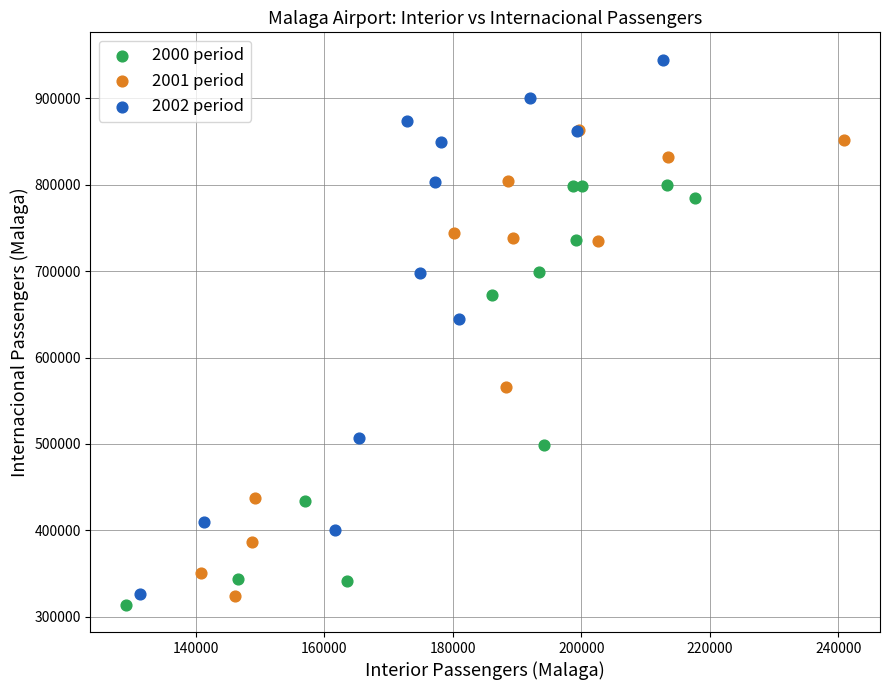

Which series has the largest Y range (max minus min)?

2002 period